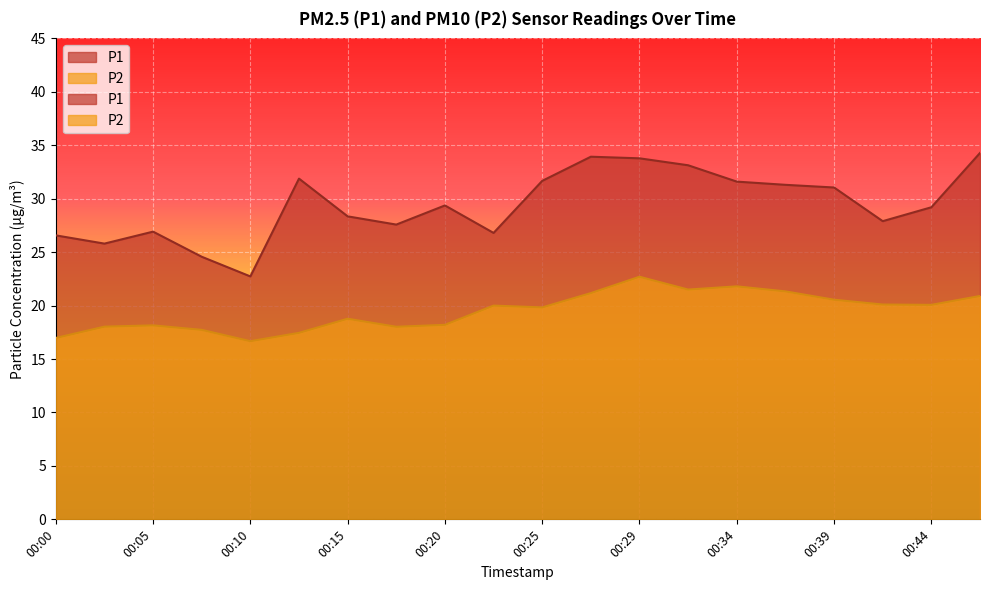

What is the total value across all series at 00:37?

52.6